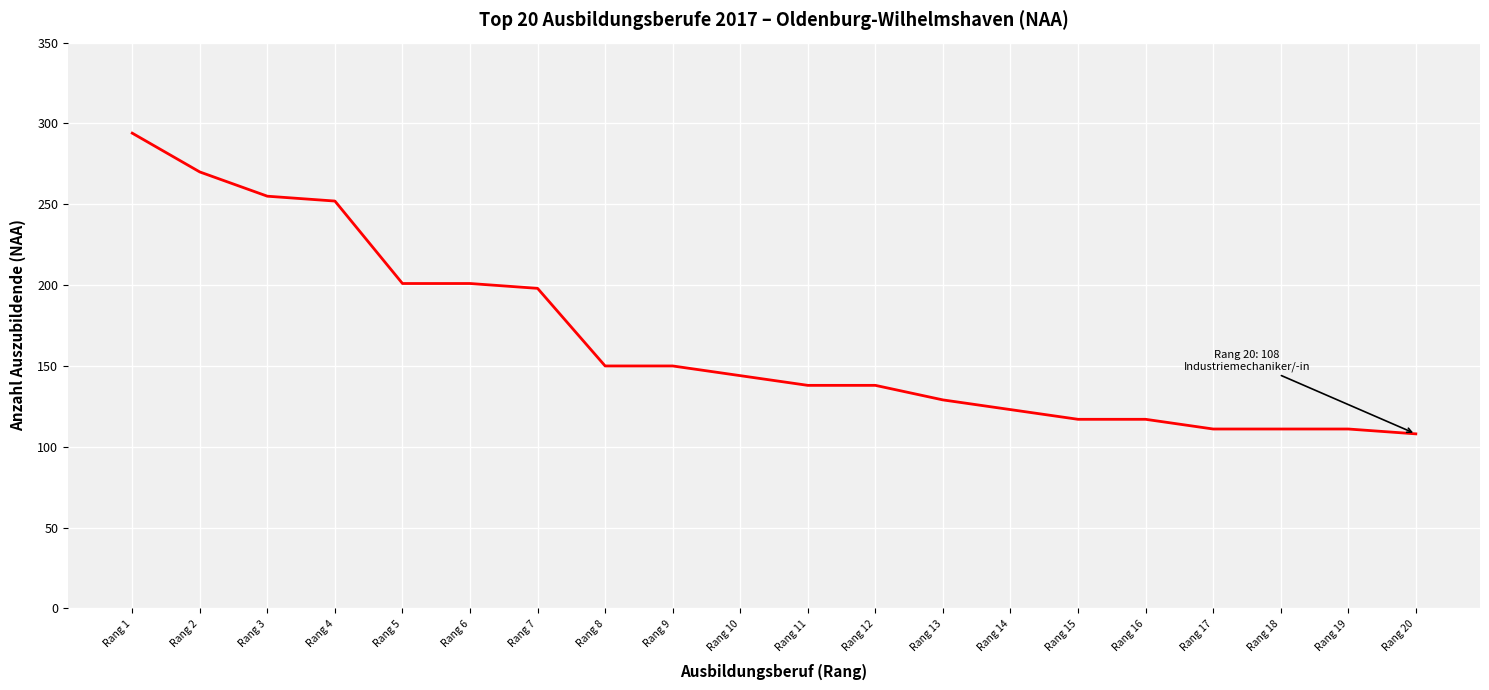

Reading left to right, list all the values displayed in this chart.

Rang 1=294	Rang 2=270	Rang 3=255	Rang 4=252	Rang 5=201	Rang 6=201	Rang 7=198	Rang 8=150	Rang 9=150	Rang 10=144	Rang 11=138	Rang 12=138	Rang 13=129	Rang 14=123	Rang 15=117	Rang 16=117	Rang 17=111	Rang 18=111	Rang 19=111	Rang 20=108